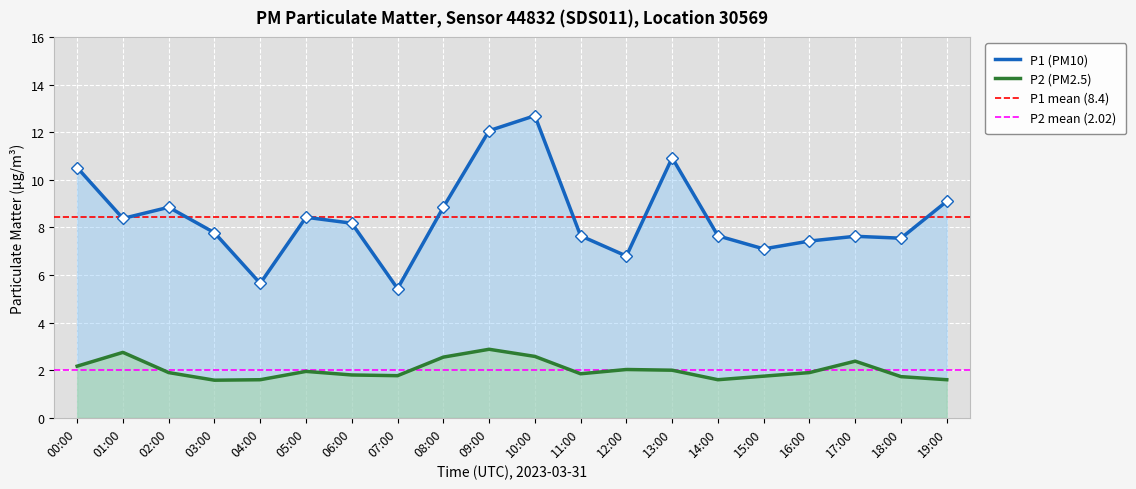

How many series are shown in this chart?

2